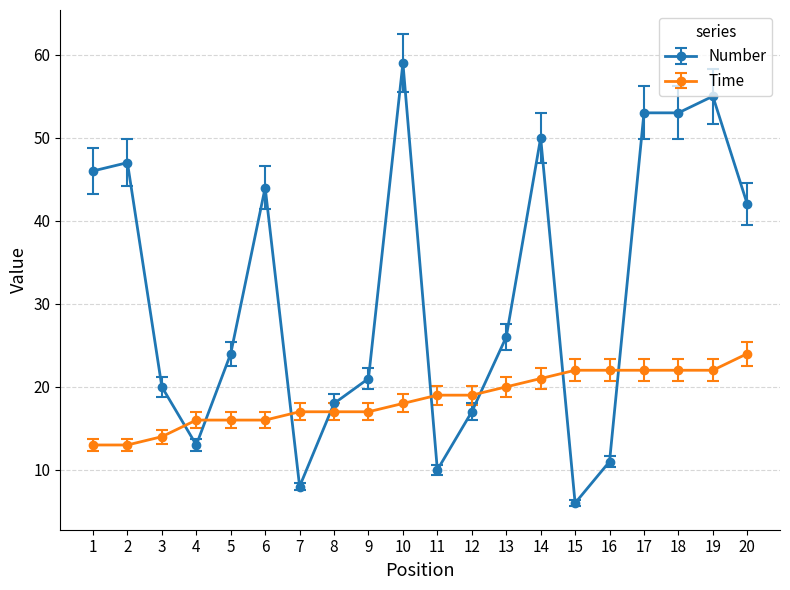

Does the chart have visible grid lines?

Yes